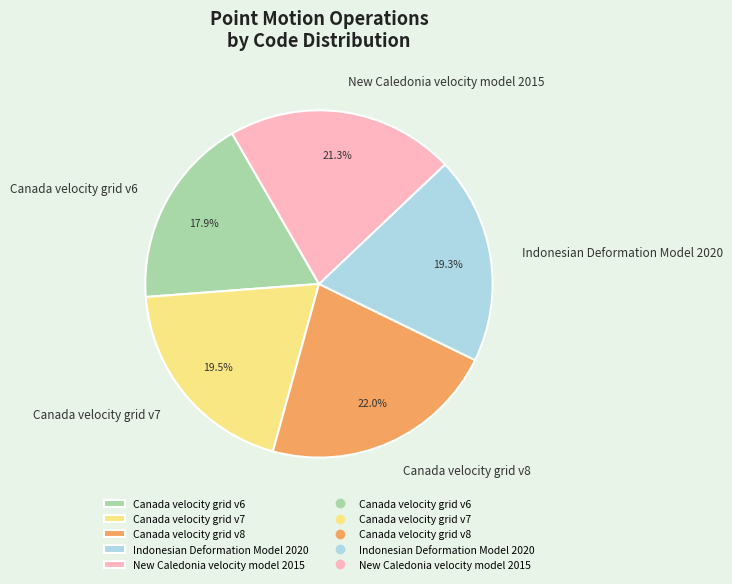

Count the number of slices in the pie.

5